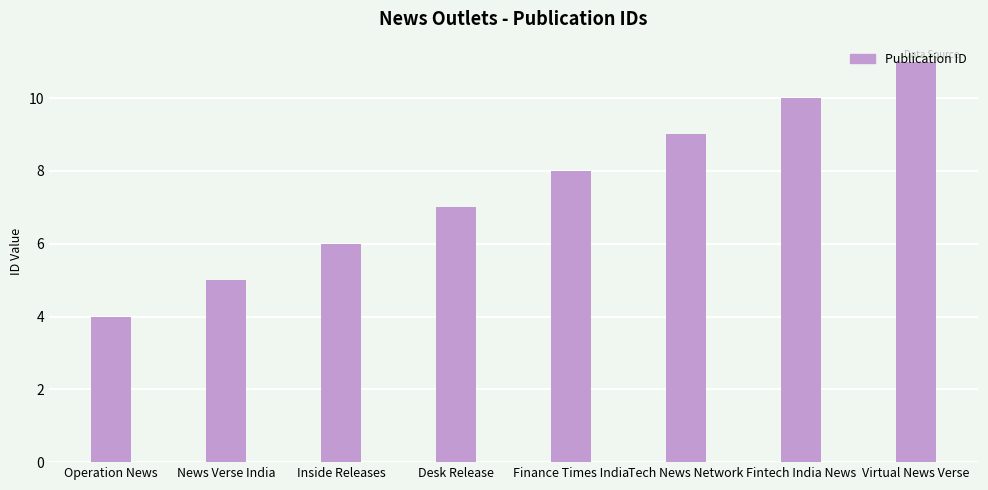

What is the sum of all values?

60